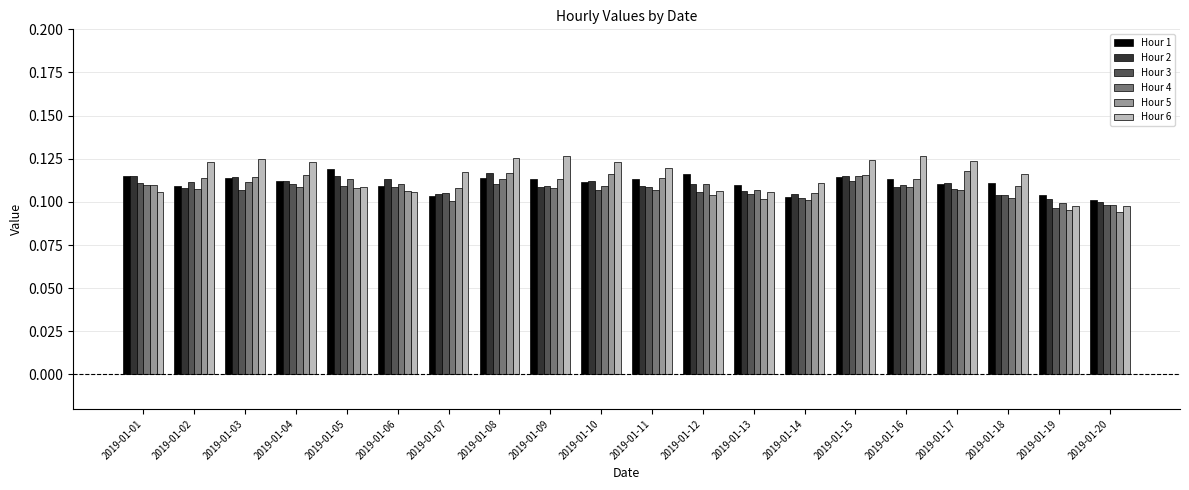

How many Hour 6 values are between 0 and 1?

20